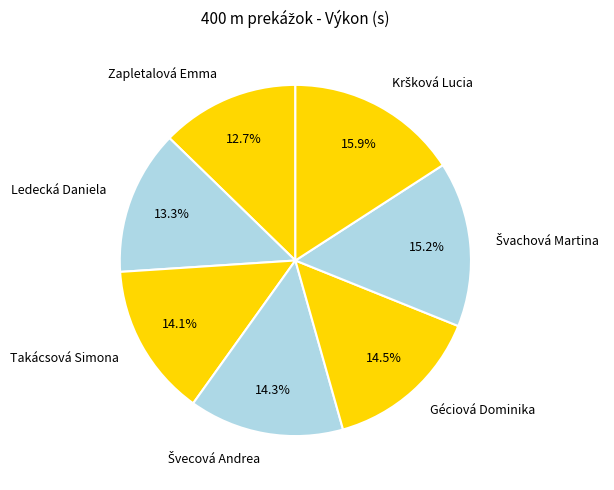

Which category has the smallest portion of the pie?

Zapletalová Emma